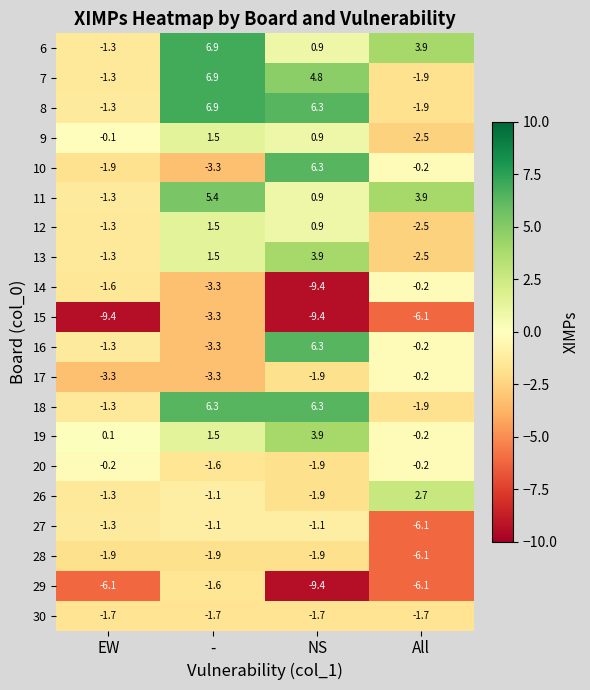

What is the highest value of the 16 series?

6.3